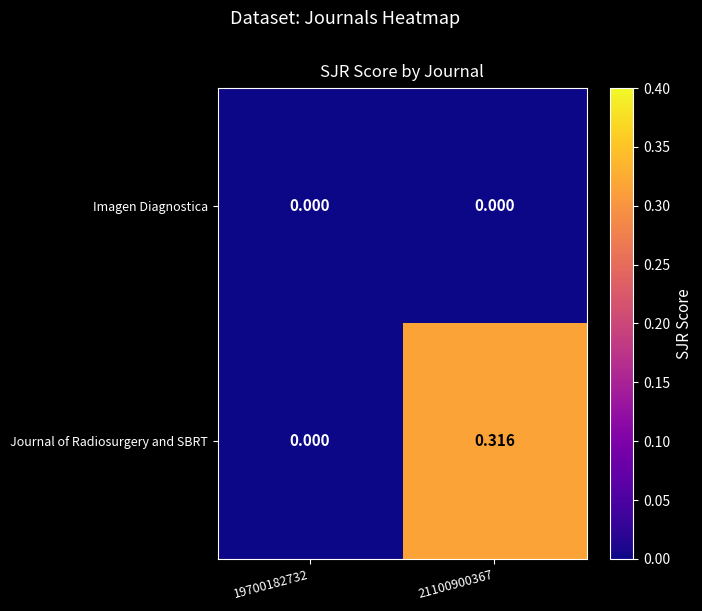

Which series has the largest total across all categories?

Journal of Radiosurgery and SBRT